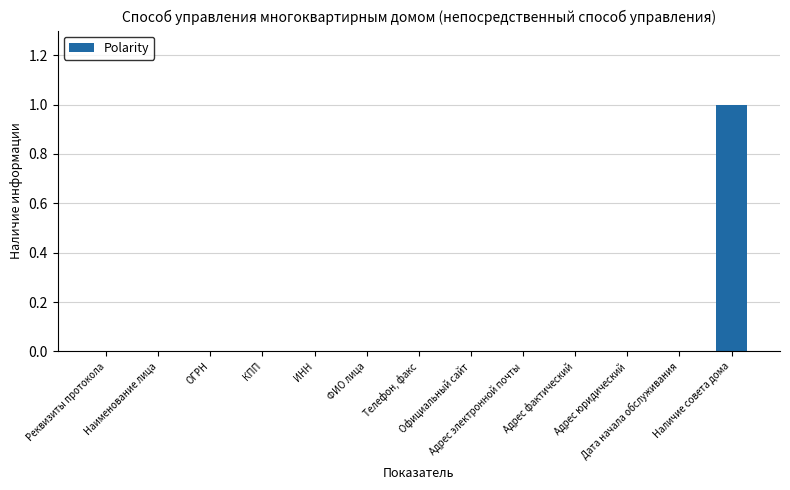

Reading left to right, list all the values displayed in this chart.

0	0	0	0	0	0	0	0	0	0	0	0	1